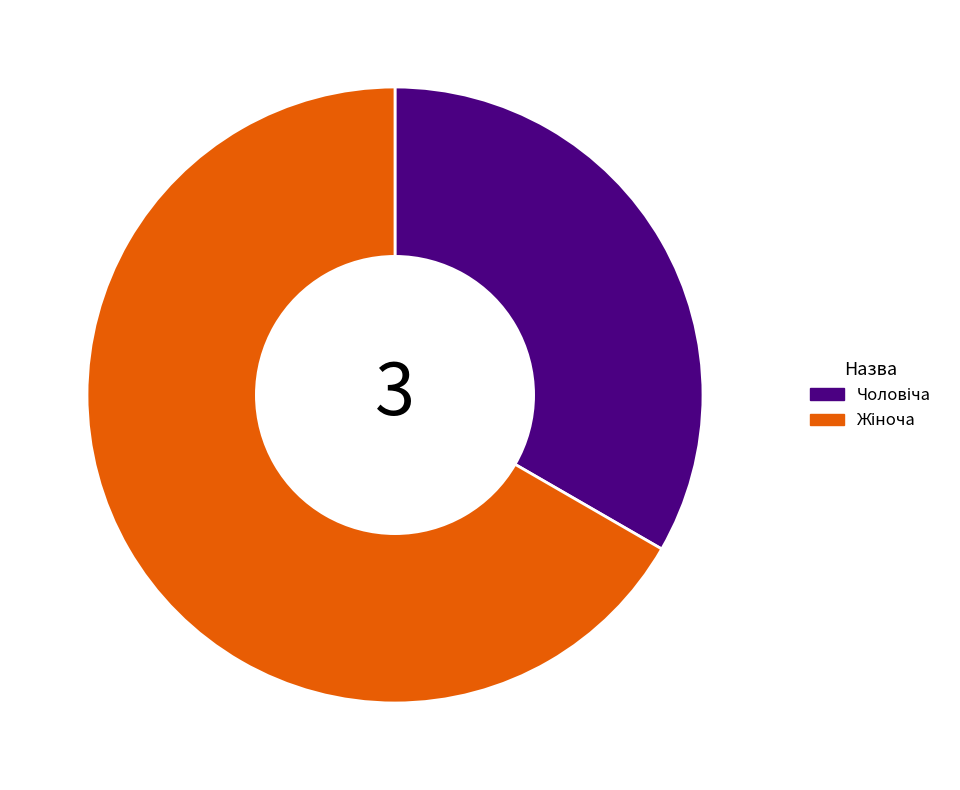

How many segments does this pie chart have?

2